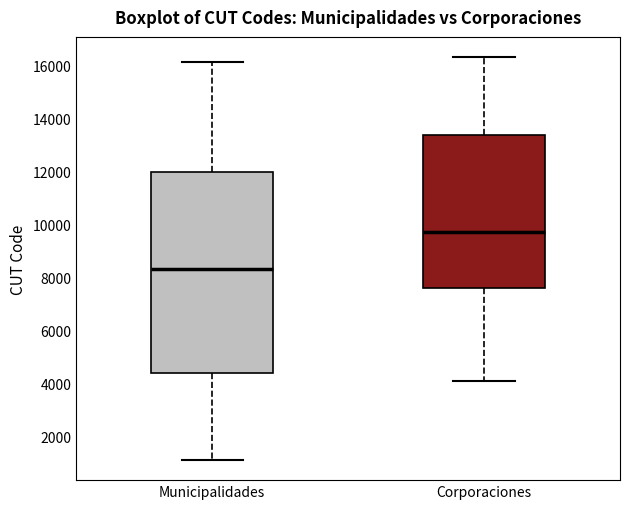

Reading left to right, read every box against the y-axis: the position of its median line, the range the box covers, and the ends of its whiskers. The values are not printed on the chart, so give them approximately, as read against the axis.

Municipalidades: median 8400, box 4400 to 12000, whiskers 1200 to 16200
Corporaciones: median 9800, box 7600 to 13400, whiskers 4200 to 16400